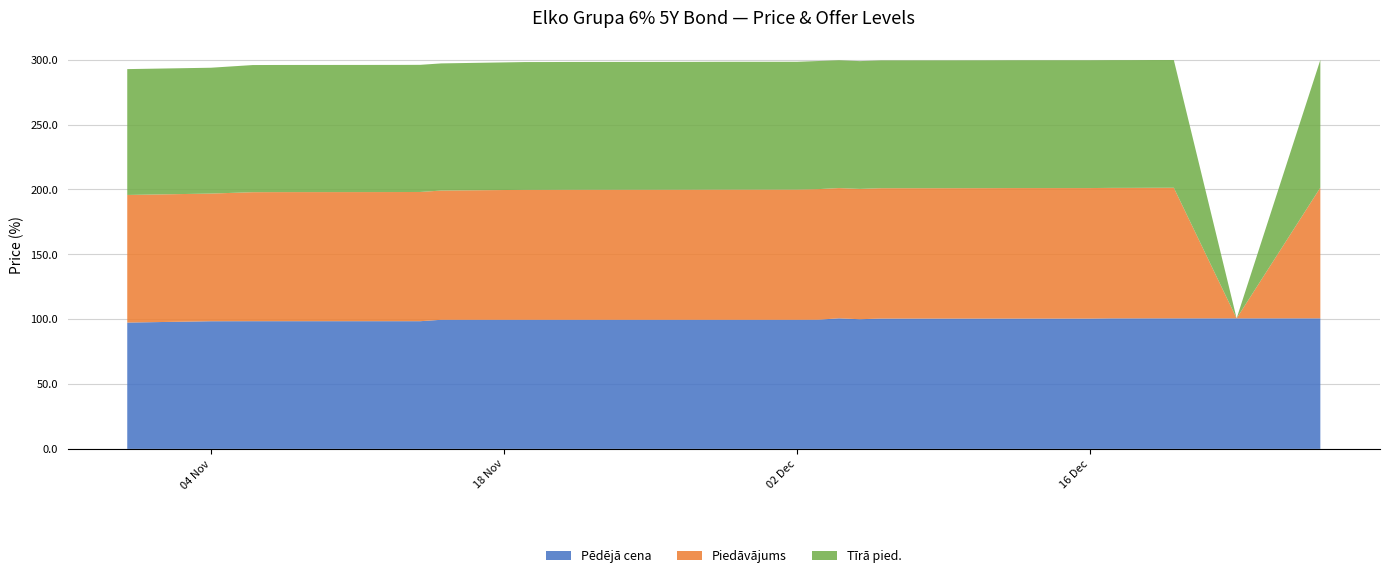

Reading right to left, extract all data points from this chart.

Pēdējā cena: 2024-12-27=100.6	2024-12-23=100.6	2024-12-20=100.6	2024-12-19=100.6	2024-12-18=100.6	2024-12-17=100.6	2024-12-16=100.5	2024-12-13=100.5	2024-12-12=100.5	2024-12-11=100.5	2024-12-10=100.5	2024-12-09=100.5	2024-12-06=100.5	2024-12-05=100.0	2024-12-04=100.7	2024-12-03=99.6	2024-12-02=99.5	2024-11-29=99.5	2024-11-28=99.5	2024-11-27=99.5	2024-11-26=99.5	2024-11-25=99.5	2024-11-22=99.5	2024-11-21=99.5	2024-11-20=99.5	2024-11-19=99.5	2024-11-15=99.5	2024-11-14=98.4	2024-11-13=98.4	2024-11-12=98.4	2024-11-11=98.4	2024-11-08=98.4	2024-11-07=98.4	2024-11-06=98.4	2024-11-04=98.4	2024-10-31=97.4
Piedāvājums: 2024-12-27=100.8	2024-12-23=0.0	2024-12-20=100.7	2024-12-19=100.6	2024-12-18=100.6	2024-12-17=100.6	2024-12-16=100.6	2024-12-13=100.6	2024-12-12=100.6	2024-12-11=100.5	2024-12-10=100.5	2024-12-09=100.5	2024-12-06=100.5	2024-12-05=100.5	2024-12-04=100.4	2024-12-03=100.6	2024-12-02=100.4	2024-11-29=100.3	2024-11-28=100.3	2024-11-27=100.3	2024-11-26=100.3	2024-11-25=100.2	2024-11-22=100.2	2024-11-21=100.2	2024-11-20=100.2	2024-11-19=100.2	2024-11-15=99.6	2024-11-14=99.6	2024-11-13=99.5	2024-11-12=99.5	2024-11-11=99.5	2024-11-08=99.5	2024-11-07=99.5	2024-11-06=99.4	2024-11-04=98.4	2024-10-31=98.4
Tīrā pied.: 2024-12-27=98.5	2024-12-23=0.0	2024-12-20=98.5	2024-12-19=98.5	2024-12-18=98.5	2024-12-17=98.5	2024-12-16=98.5	2024-12-13=98.5	2024-12-12=98.5	2024-12-11=98.5	2024-12-10=98.5	2024-12-09=98.5	2024-12-06=98.5	2024-12-05=98.5	2024-12-04=98.5	2024-12-03=98.8	2024-12-02=98.5	2024-11-29=98.5	2024-11-28=98.5	2024-11-27=98.5	2024-11-26=98.5	2024-11-25=98.5	2024-11-22=98.5	2024-11-21=98.5	2024-11-20=98.5	2024-11-19=98.5	2024-11-15=98.0	2024-11-14=98.0	2024-11-13=98.0	2024-11-12=98.0	2024-11-11=98.0	2024-11-08=98.0	2024-11-07=98.0	2024-11-06=98.0	2024-11-04=97.0	2024-10-31=97.0